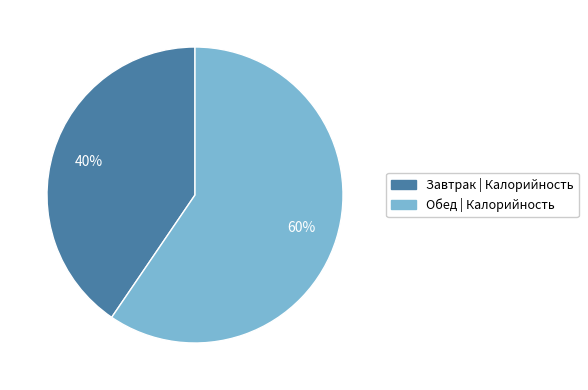

Is there a majority slice in this chart?

Yes